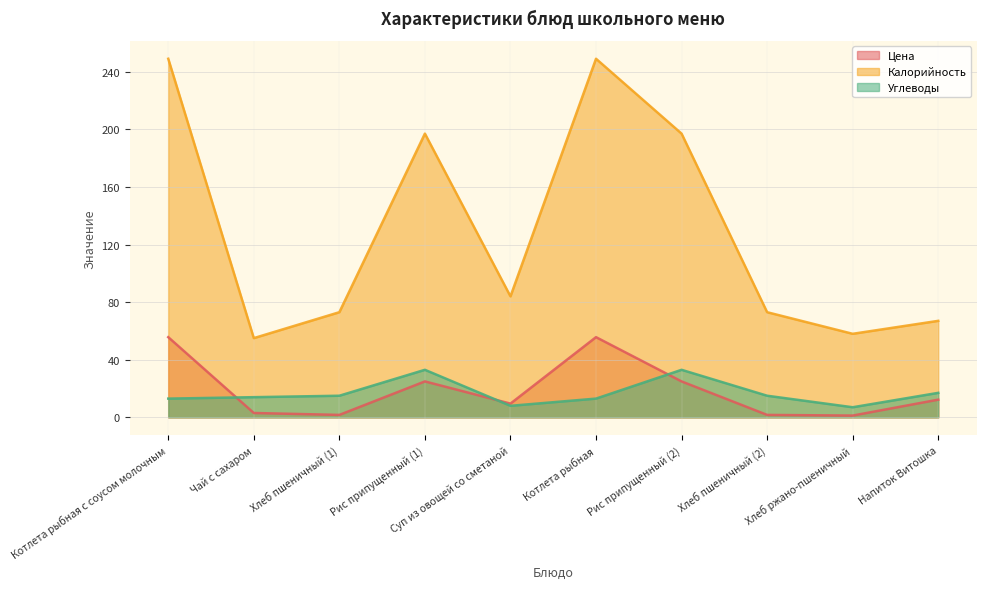

At Чай с сахаром, list the series in order from smallest to largest.

Цена, Углеводы, Калорийность